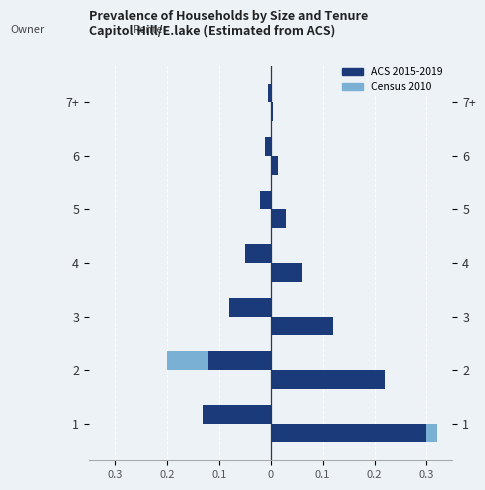

What is the value of the ACS 2015-2019 bar at the 3rd from the left?

-0.1